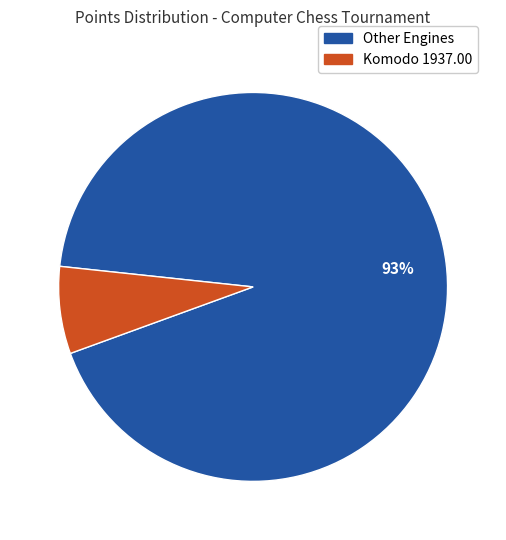

Does any single category account for the majority?

Yes